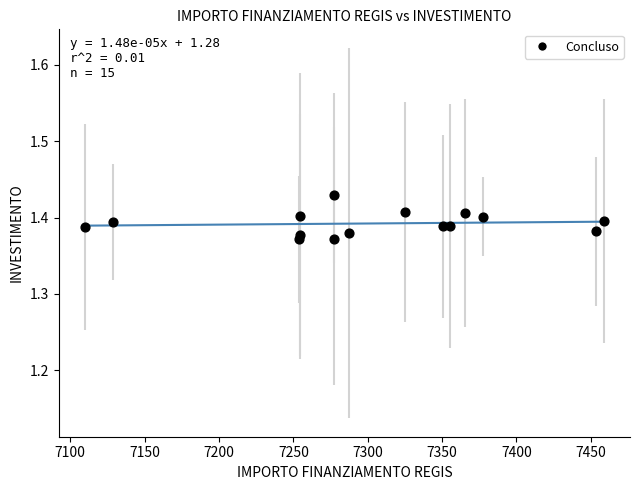

What is the range of X values (max minus min)?

349.2